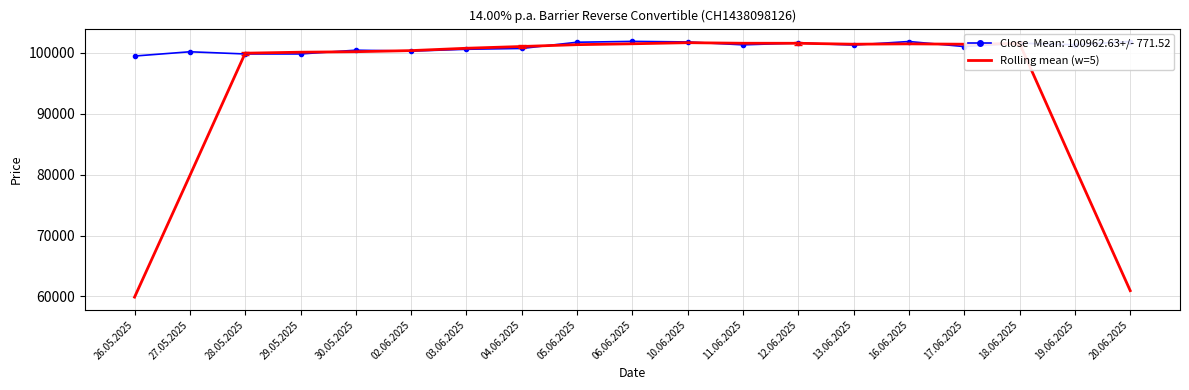

Which label corresponds to the smallest value in the chart?

26.05.2025